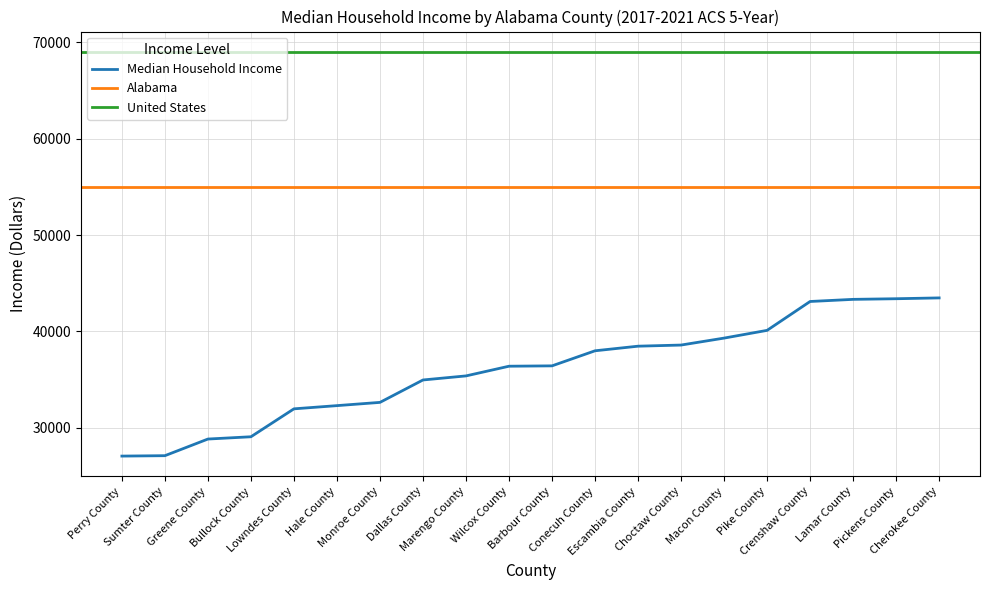

What is the average value?

35990